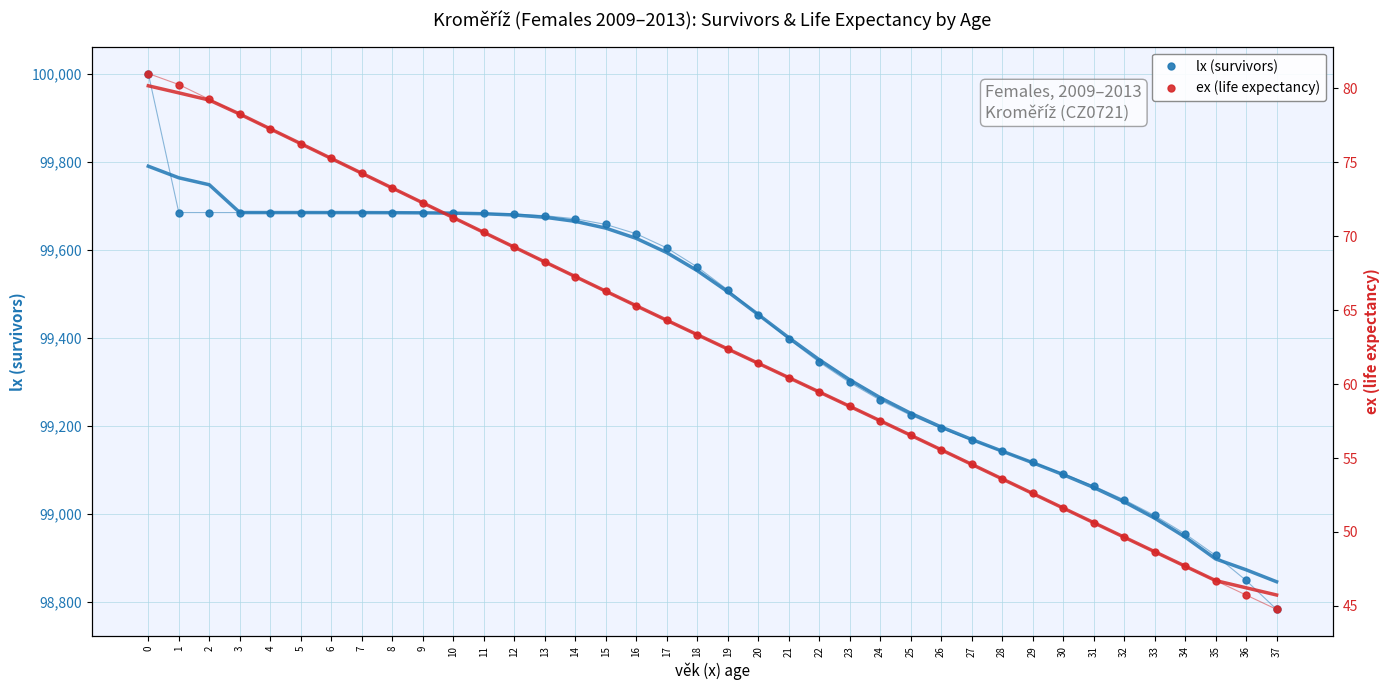

What is the sum of the lx (survivors) values at 9 and 26?

198877.7